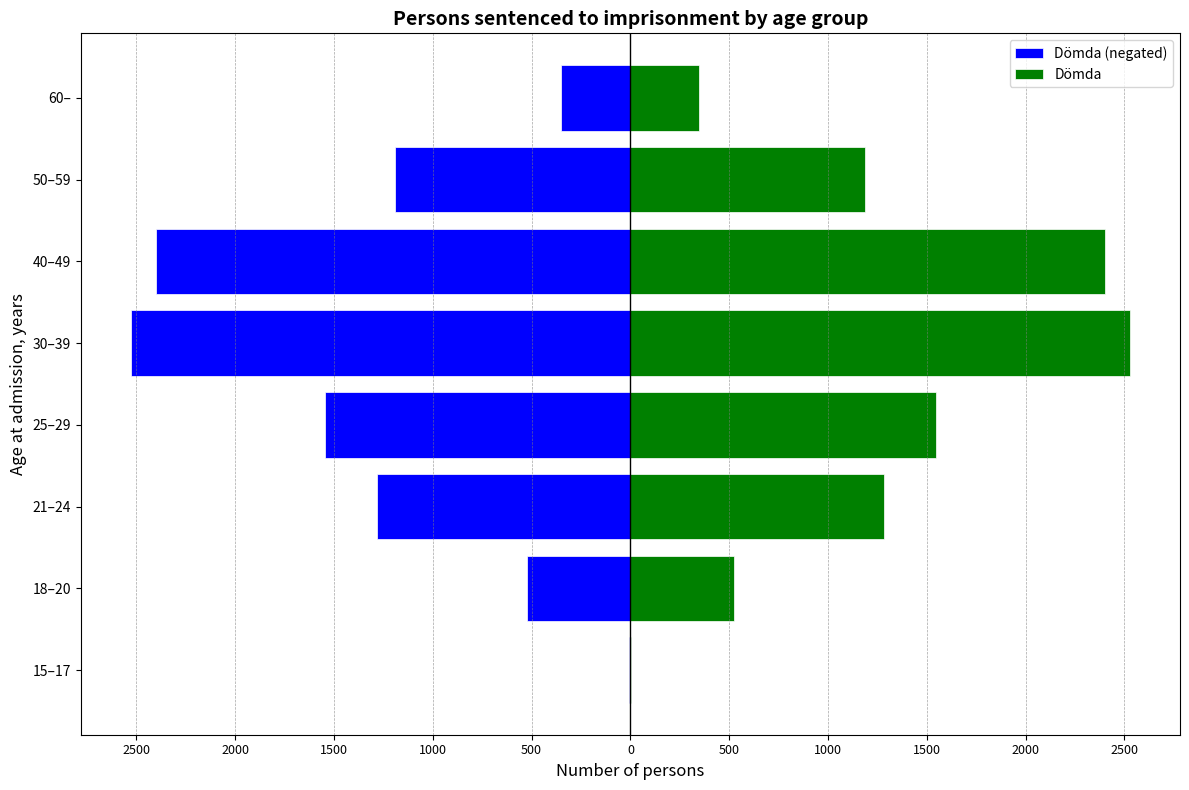

True or false: Dömda (negated) has a value of -1189 at 50–59.

True